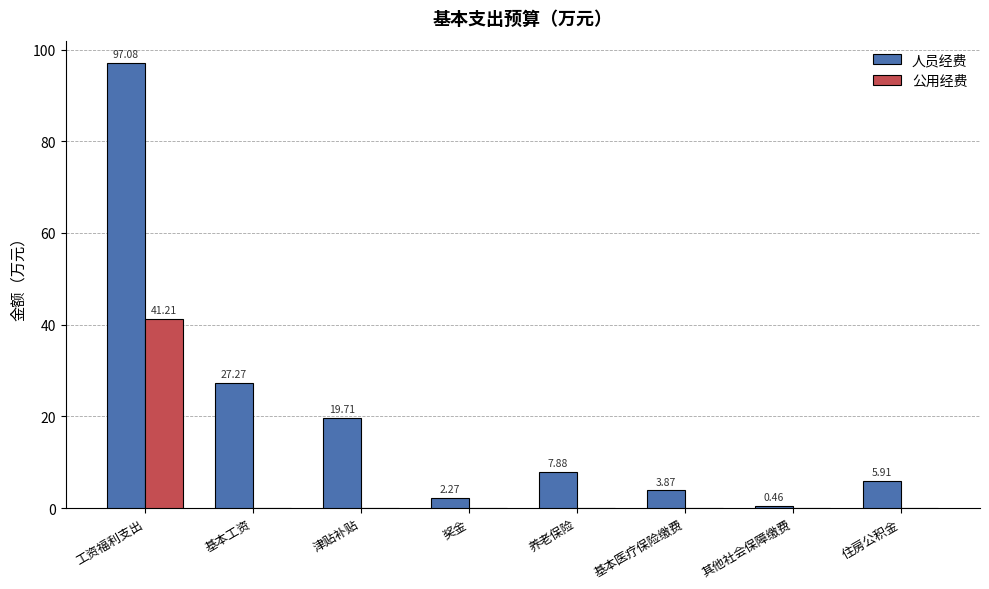

Between 养老保险 and 基本医疗保险缴费, which series saw the biggest shift?

人员经费